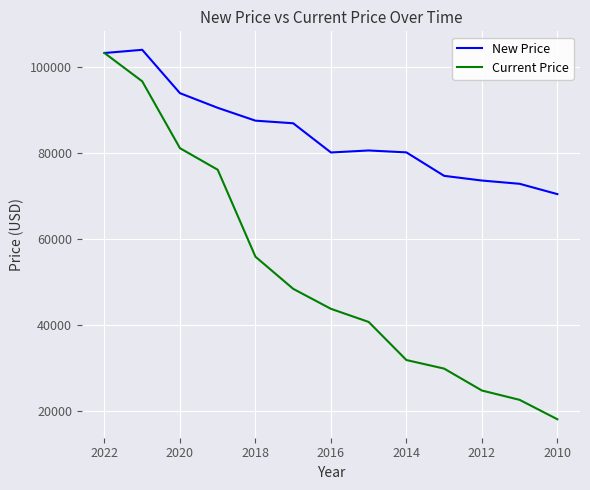

At 2012, list the series in order from largest to smallest.

New Price, Current Price